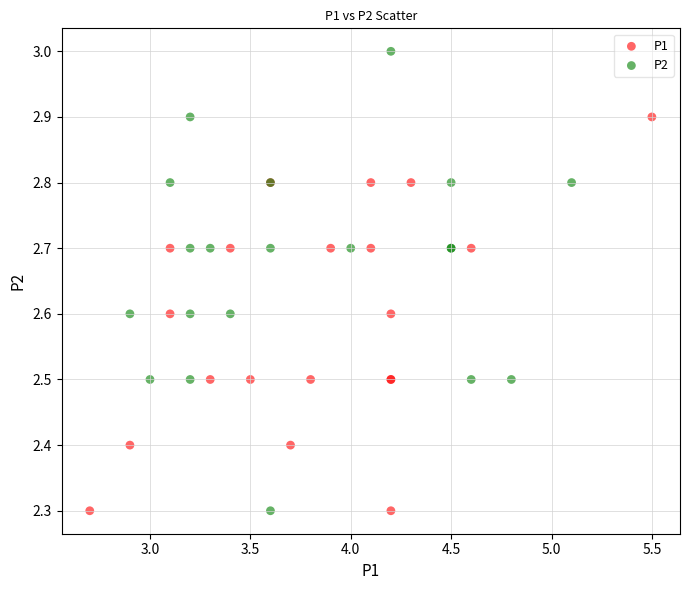

Which series has the widest spread of Y values?

P2